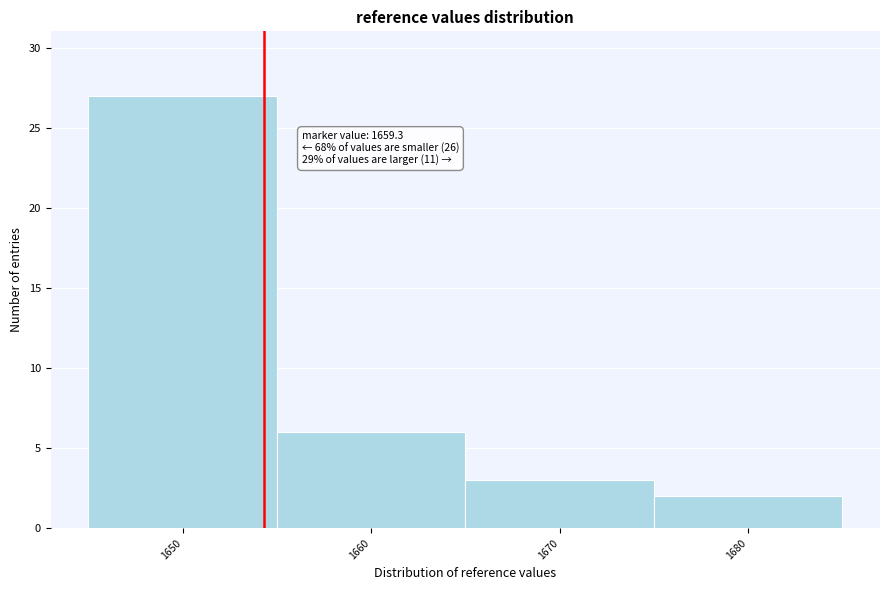

Reading left to right, transcribe all the data shown in this chart.

27	6	3	2